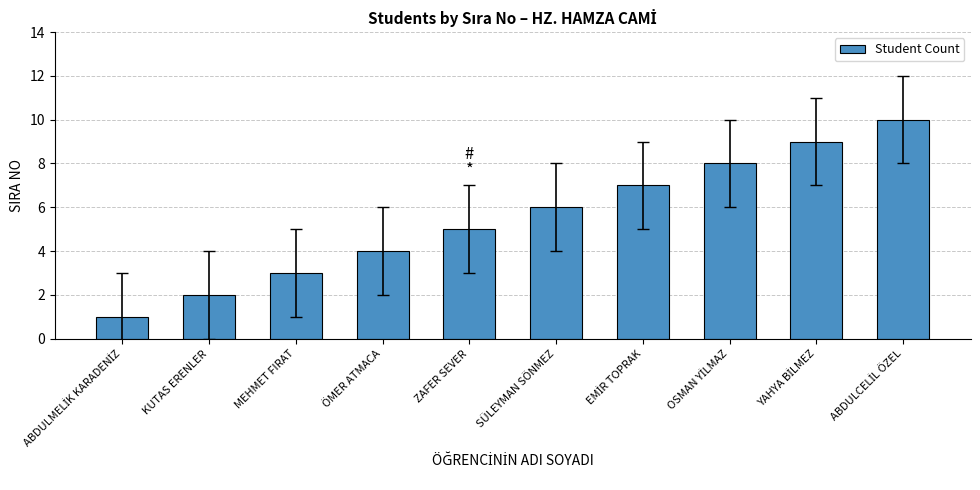

Does the chart contain any negative values?

No